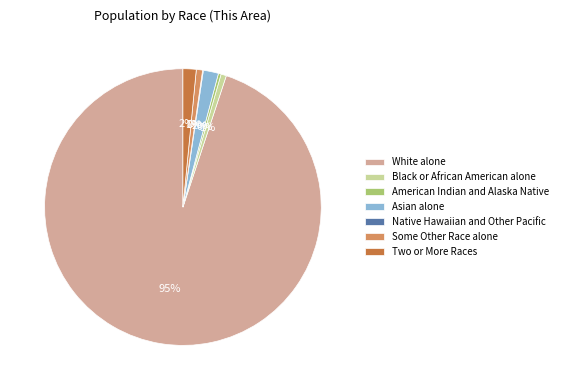

What is the largest slice in the pie chart?

White alone